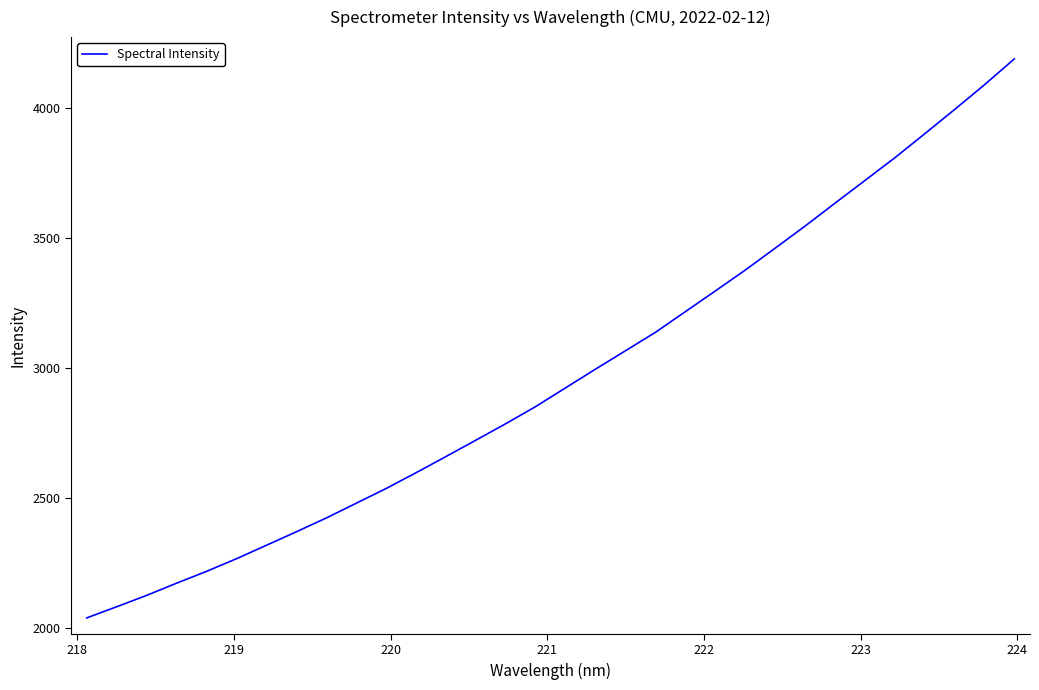

What is the greatest value displayed?

4189.5